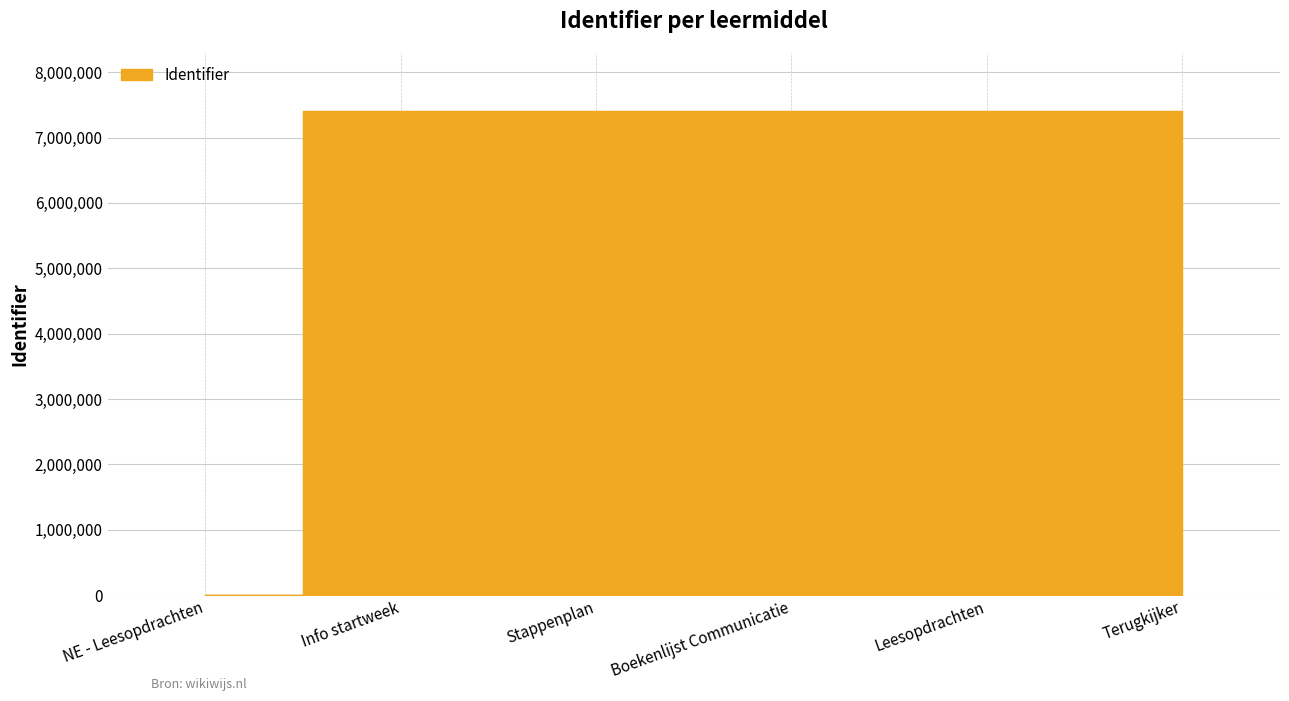

Is it true that the value at Stappenplan is 12314150?

False